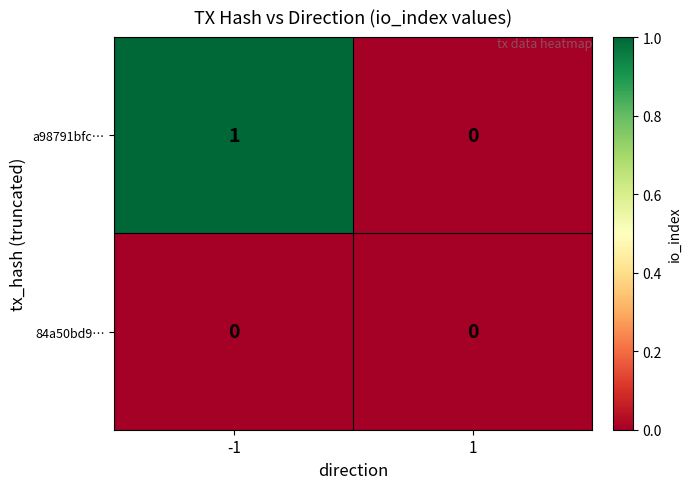

Rank the series by their average value, from highest to lowest.

a98791bfc…, 84a50bd9…